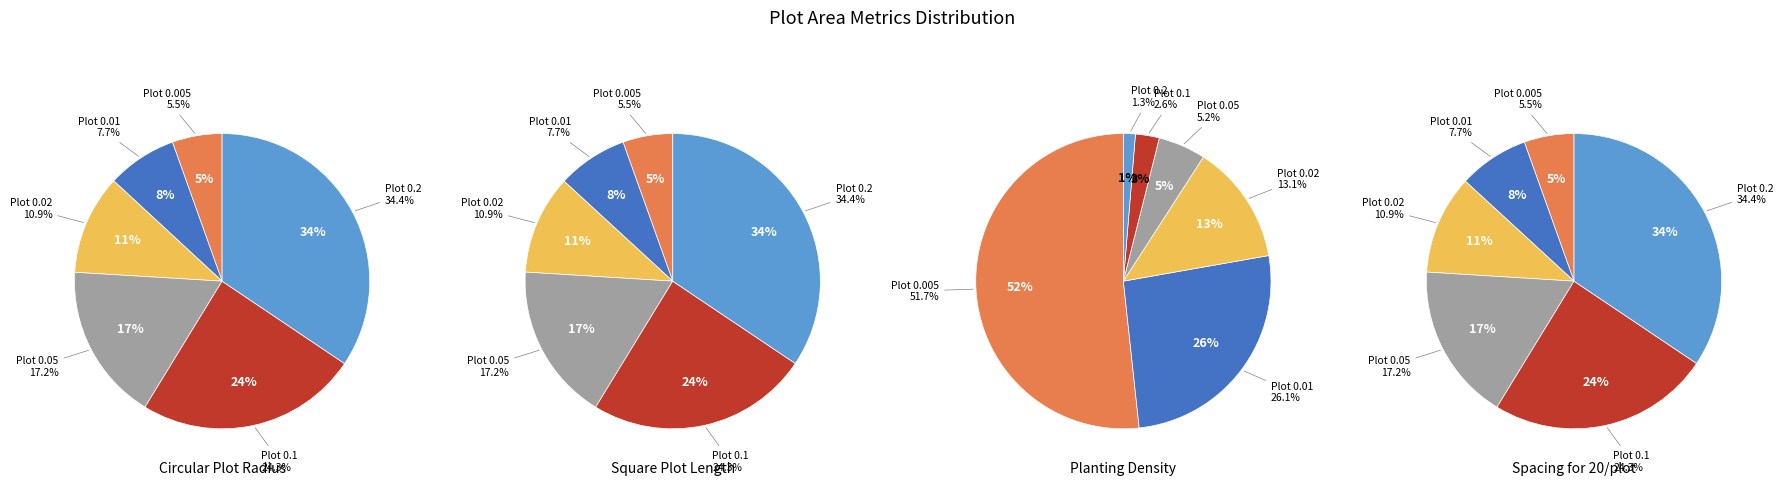

The 0.01 slice represents 1% of the pie. True or false?

False